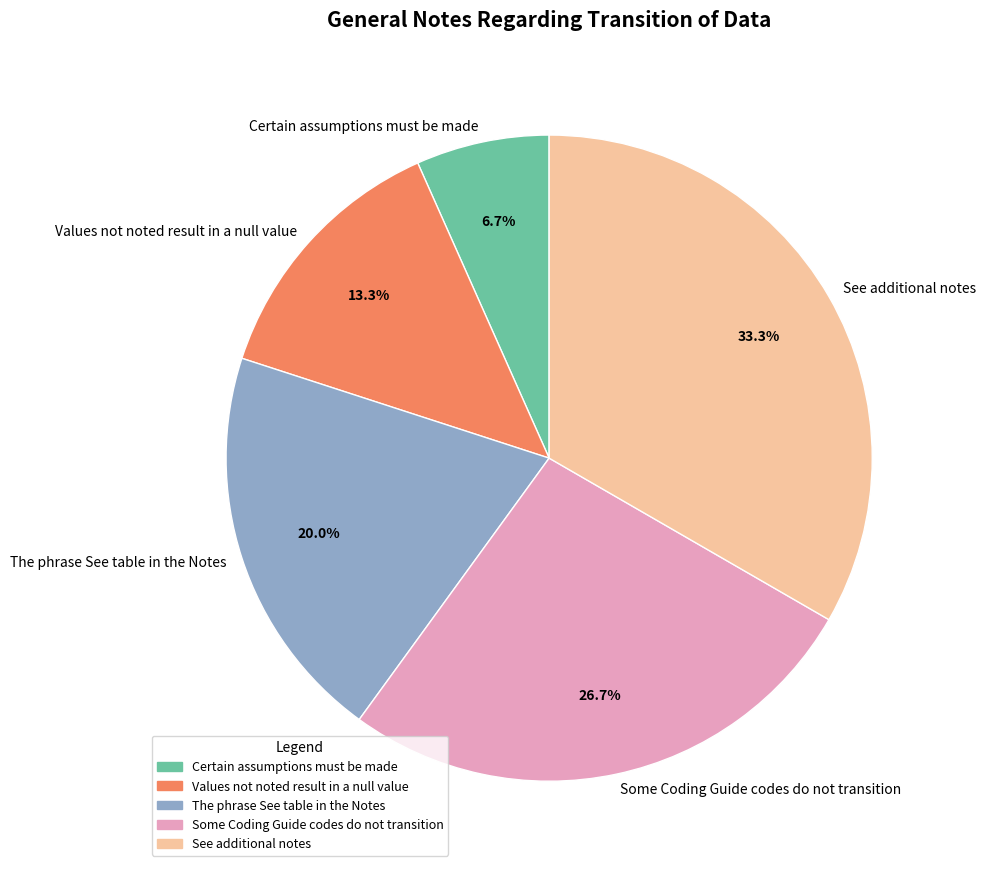

What percentage is the Certain assumptions must be made slice, to the nearest percent?

7%